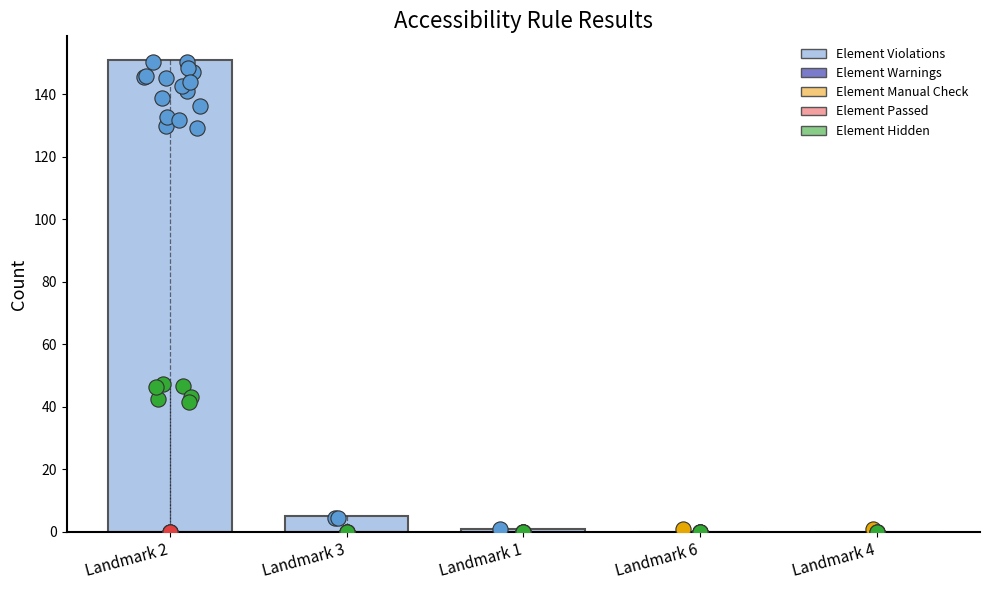

What are all the series names shown in the legend?

Element Violations, Element Warnings, Element Manual Check, Element Passed, Element Hidden